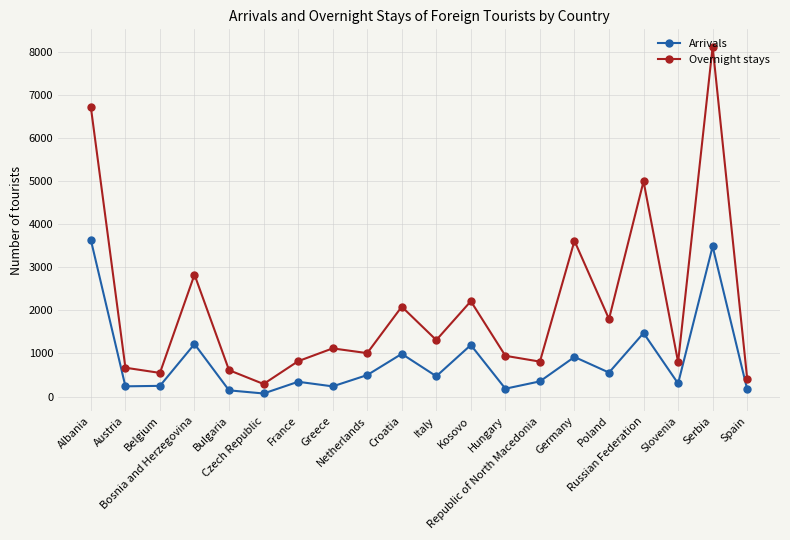

What position from the left is Albania?

1